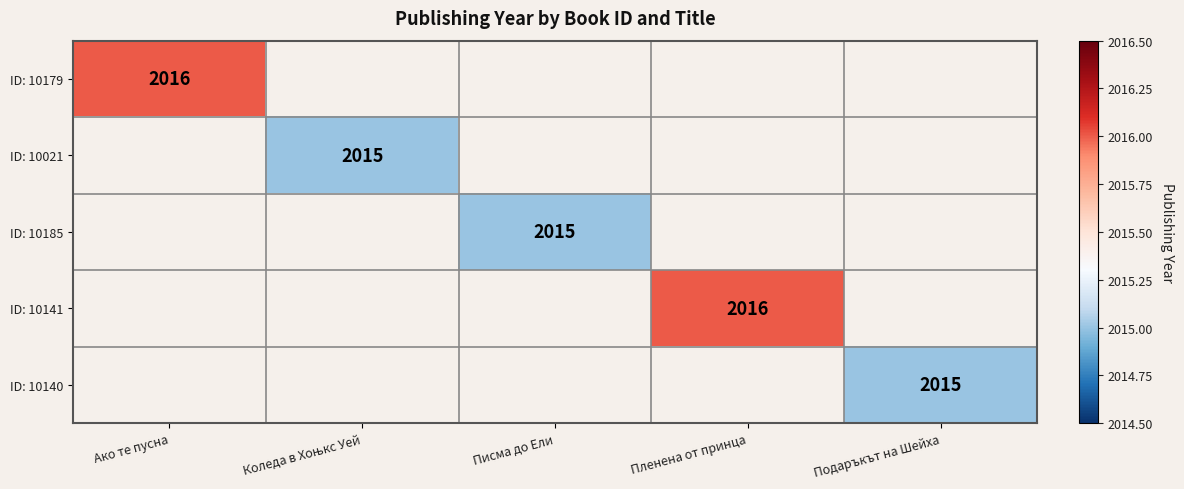

The ID: 10185 series shows 2015 at Писма до Ели. True or false?

True